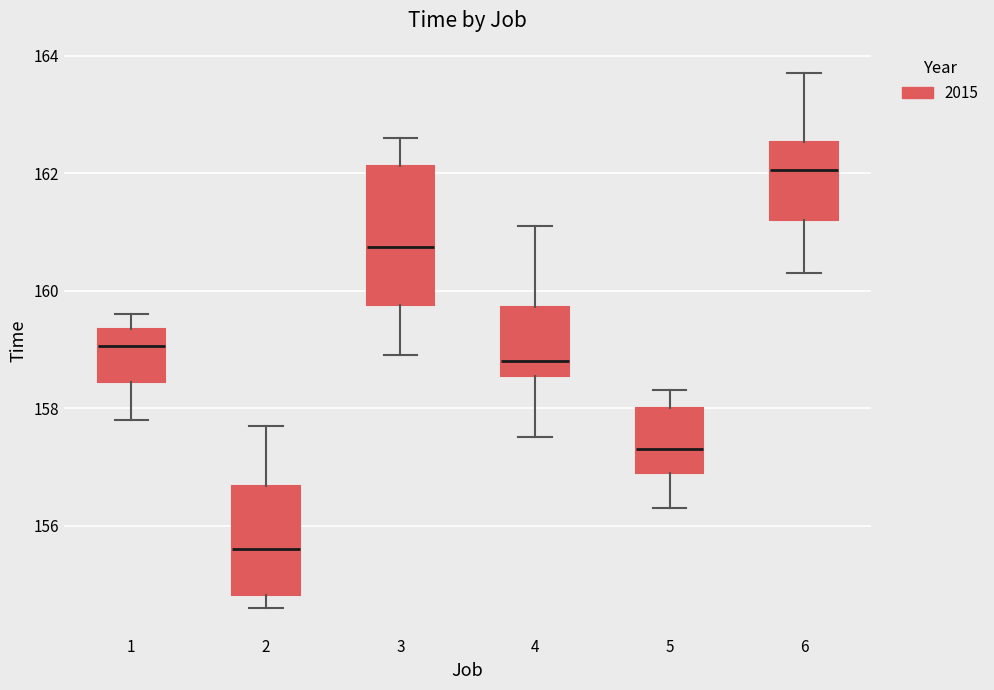

Reading left to right, transcribe this box plot: for each box, give where its median line is, the range the box spans, and where its two whiskers end, as read against the y-axis. The values are not printed on the chart, so give them approximately, as read against the axis.

1: median 159.0, box 158.4 to 159.4, whiskers 157.8 to 159.6
2: median 155.6, box 154.8 to 156.6, whiskers 154.6 to 157.8
3: median 160.8, box 159.8 to 162.2, whiskers 159.0 to 162.6
4: median 158.8, box 158.6 to 159.8, whiskers 157.6 to 161.2
5: median 157.4, box 157.0 to 158.0, whiskers 156.4 to 158.4
6: median 162.0, box 161.2 to 162.6, whiskers 160.4 to 163.8